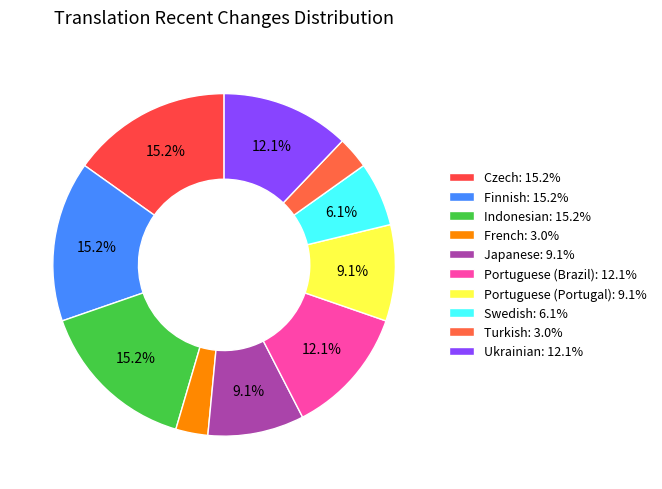

Count the number of slices in the pie.

10